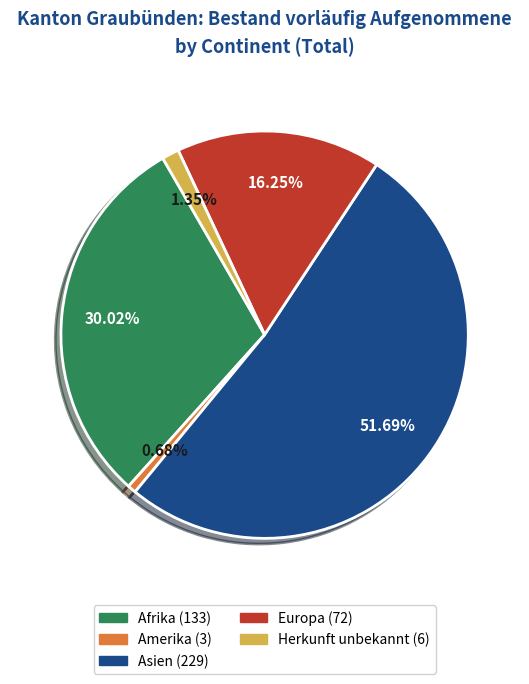

Rank the categories by value from lowest to highest.

Amerika, Herkunft unbekannt, Europa, Afrika, Asien